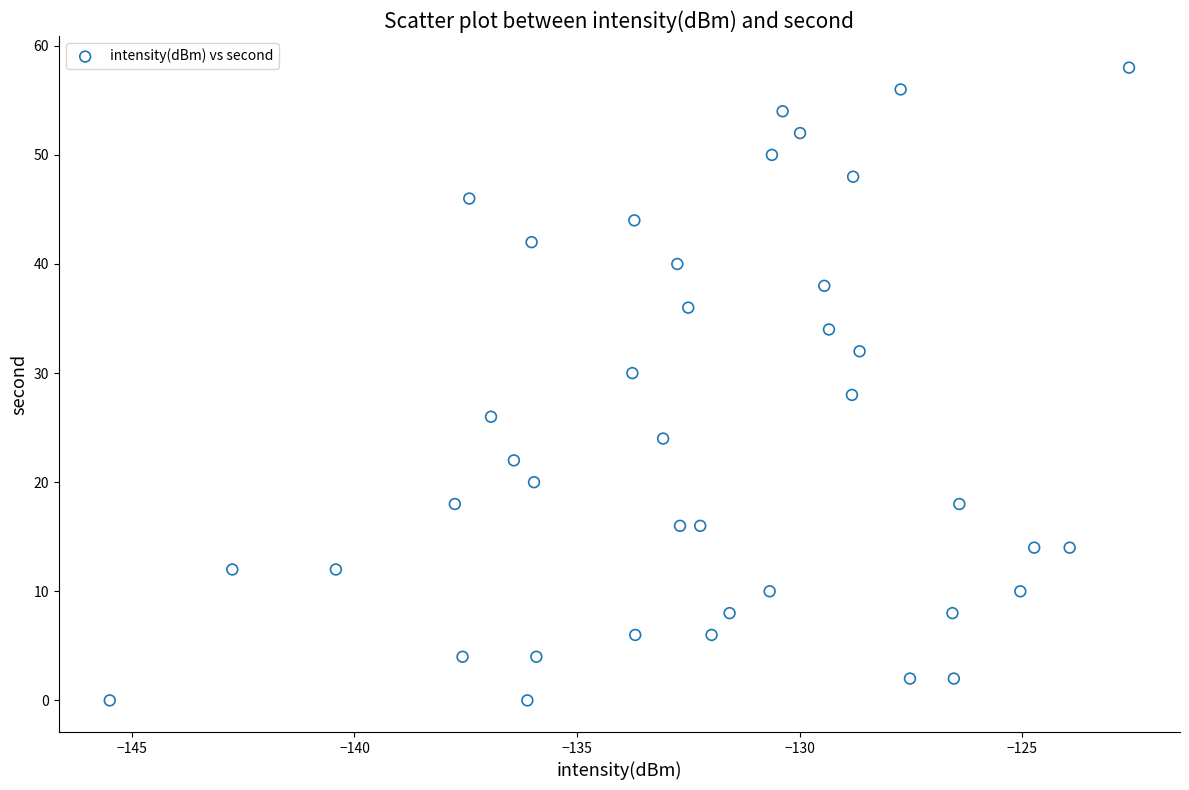

What is the range of Y values (max minus min)?

58